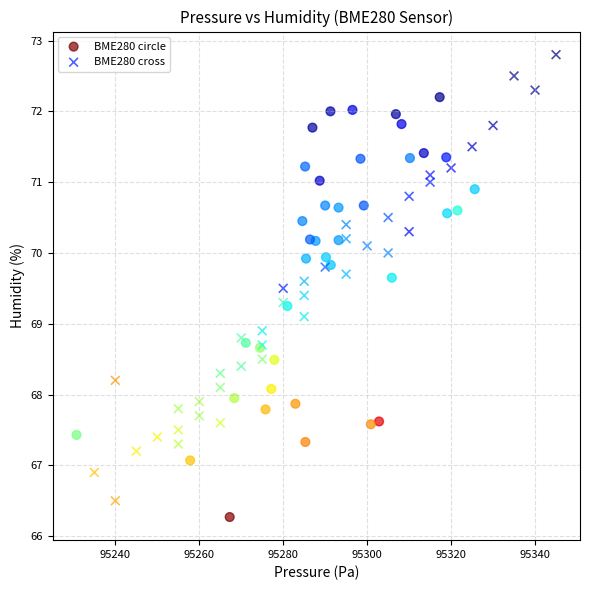

Which series reaches the maximum Y coordinate?

BME280 cross